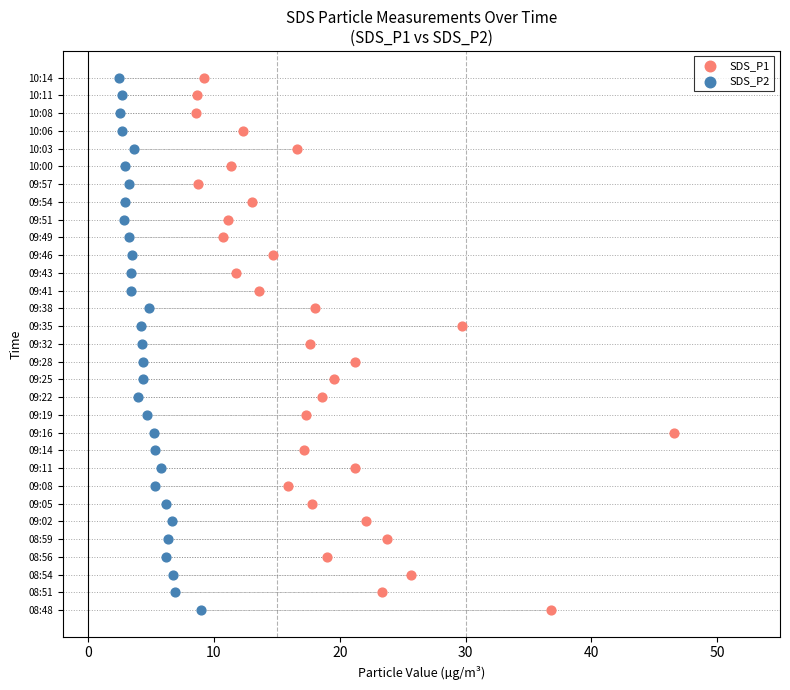

What are all the series names shown in the legend?

SDS_P1, SDS_P2